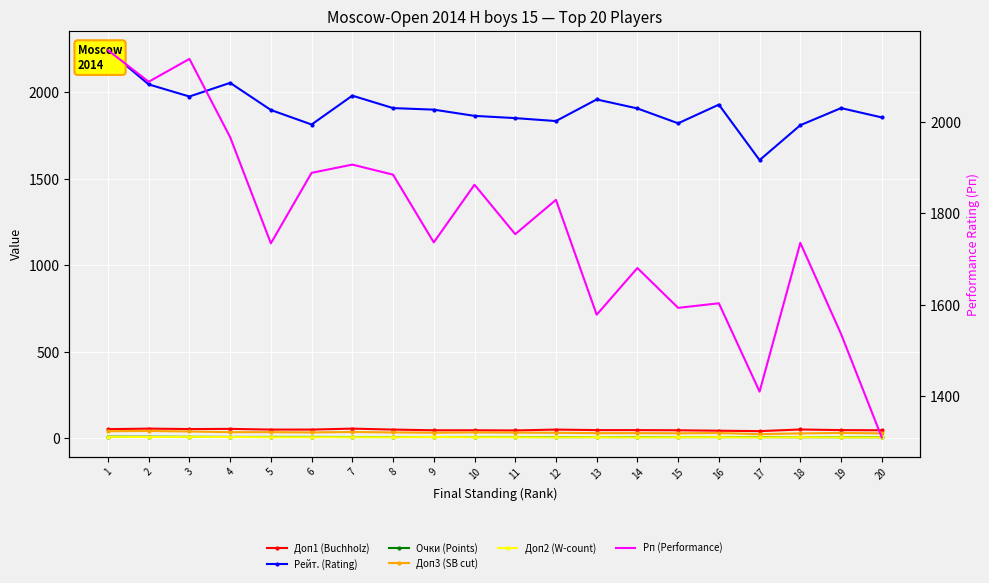

True or false: Доп3 (SB cut) and Рейт. (Rating) cross at least once.

False